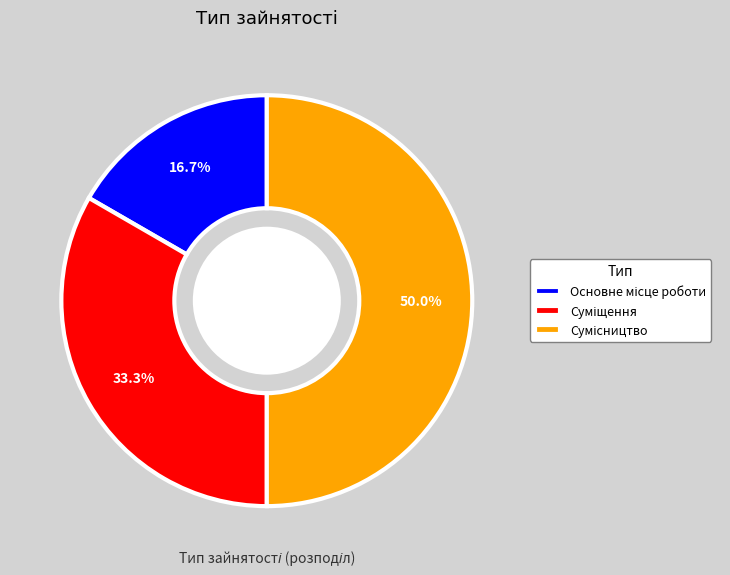

What percentage is the Суміщення slice, to the nearest percent?

33%